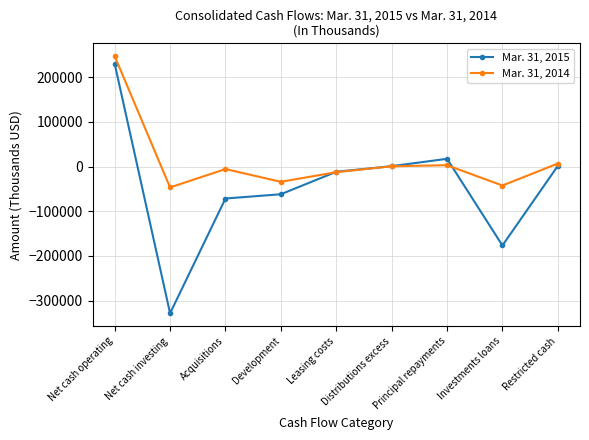

The Mar. 31, 2015 series shows -67586 at Investments loans. True or false?

False